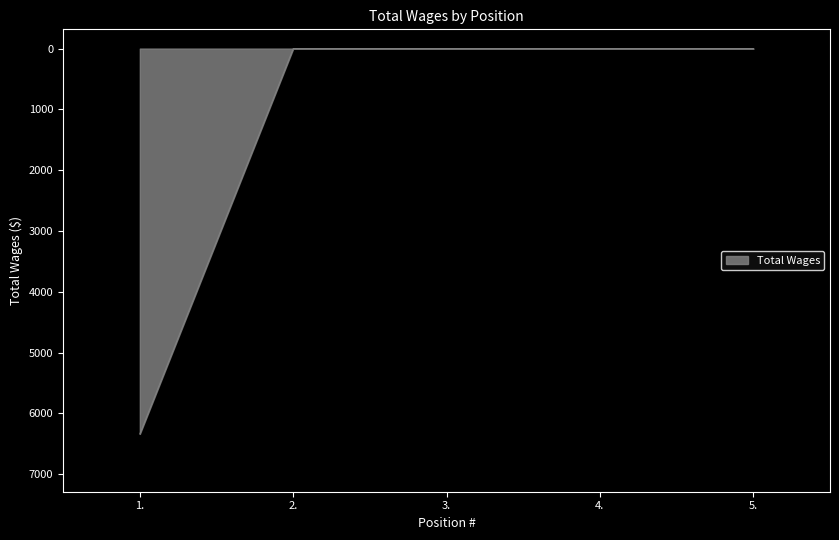

True or false: the data has more than 1 interior local peaks.

False